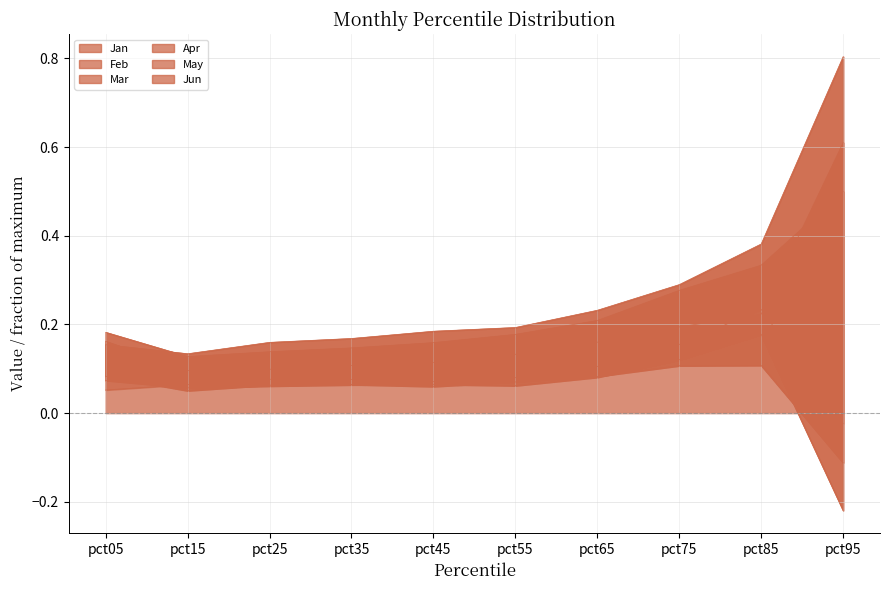

Which series has the largest total across all categories?

May